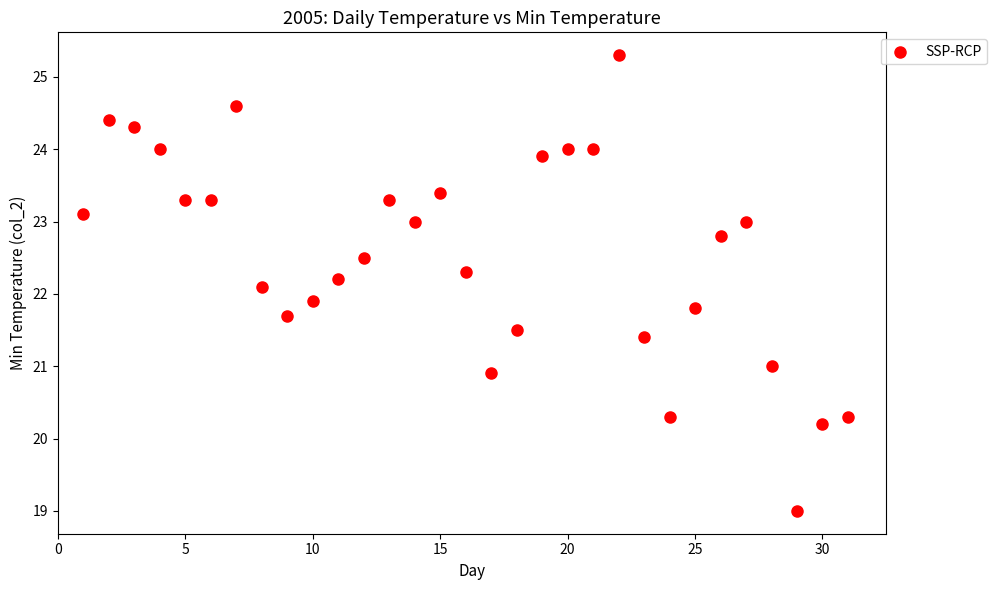

What is the range of X values (max minus min)?

30.0